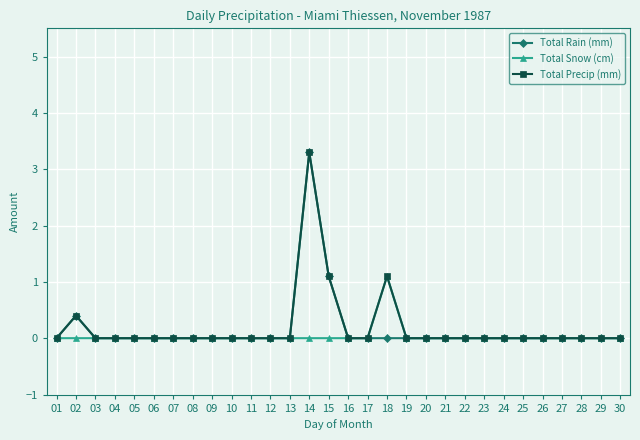

Reading left to right, list all the values displayed in this chart.

Total Rain (mm): 01=0.0	02=0.4	03=0.0	04=0.0	05=0.0	06=0.0	07=0.0	08=0.0	09=0.0	10=0.0	11=0.0	12=0.0	13=0.0	14=3.3	15=1.1	16=0.0	17=0.0	18=0.0	19=0.0	20=0.0	21=0.0	22=0.0	23=0.0	24=0.0	25=0.0	26=0.0	27=0.0	28=0.0	29=0.0	30=0.0
Total Snow (cm): 01=0.0	02=0.0	03=0.0	04=0.0	05=0.0	06=0.0	07=0.0	08=0.0	09=0.0	10=0.0	11=0.0	12=0.0	13=0.0	14=0.0	15=0.0	16=0.0	17=0.0	18=1.1	19=0.0	20=0.0	21=0.0	22=0.0	23=0.0	24=0.0	25=0.0	26=0.0	27=0.0	28=0.0	29=0.0	30=0.0
Total Precip (mm): 01=0.0	02=0.4	03=0.0	04=0.0	05=0.0	06=0.0	07=0.0	08=0.0	09=0.0	10=0.0	11=0.0	12=0.0	13=0.0	14=3.3	15=1.1	16=0.0	17=0.0	18=1.1	19=0.0	20=0.0	21=0.0	22=0.0	23=0.0	24=0.0	25=0.0	26=0.0	27=0.0	28=0.0	29=0.0	30=0.0